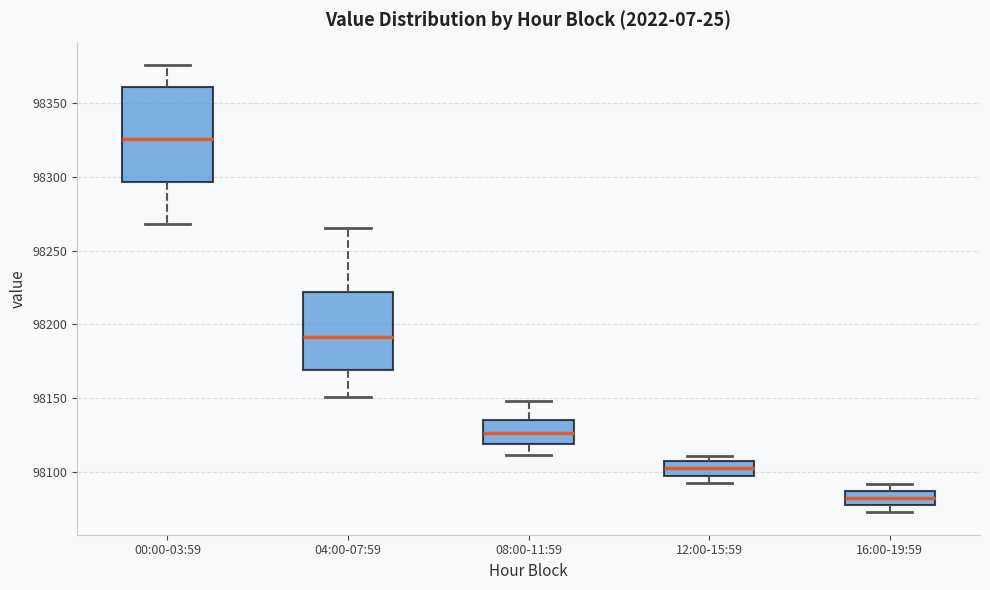

Where is the lower edge of the box for 04:00-07:59 on the y-axis? The values are not printed on the chart, so give them approximately, as read against the axis.

98170